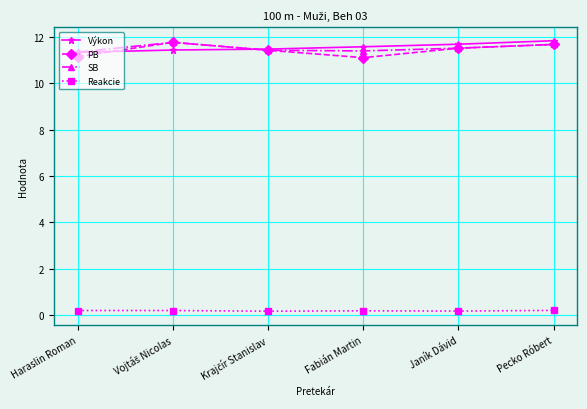

What is the label of the 6th point from the left?

Pecko Róbert